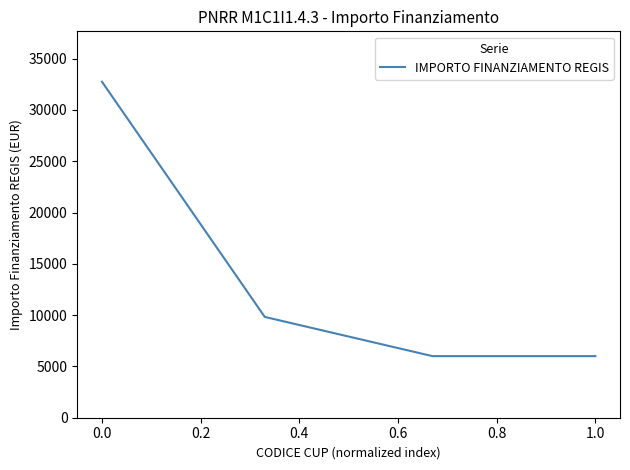

Does the chart have visible grid lines?

No